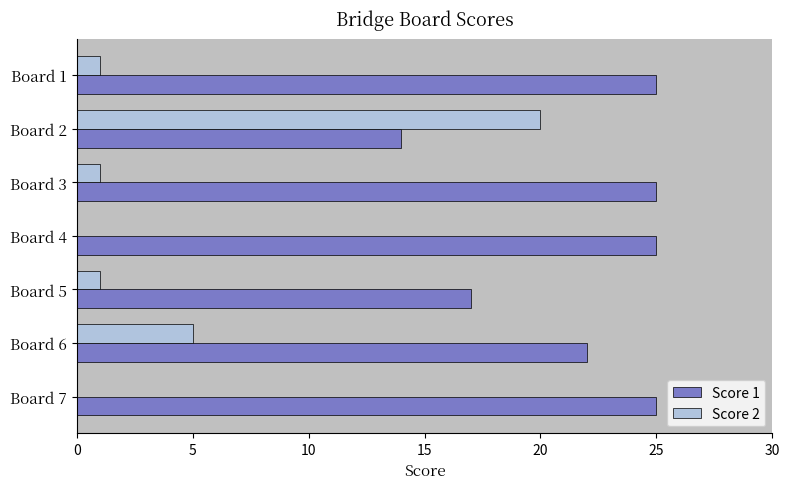

What is the sum of all Score 1 values?

153